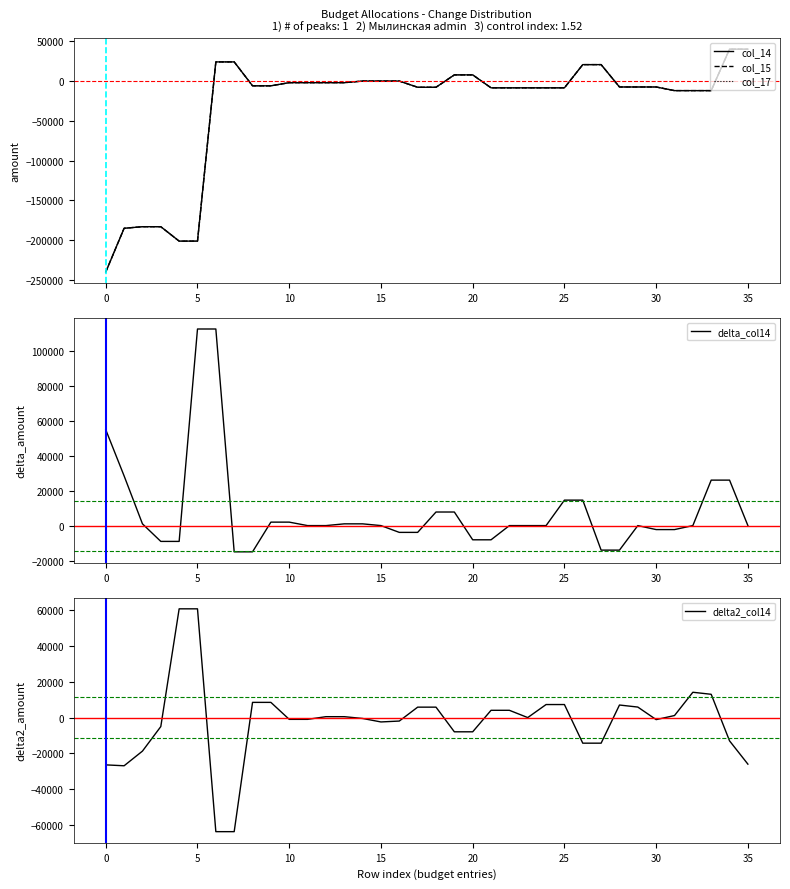

What is the maximum value for delta2_col14?

60850.5